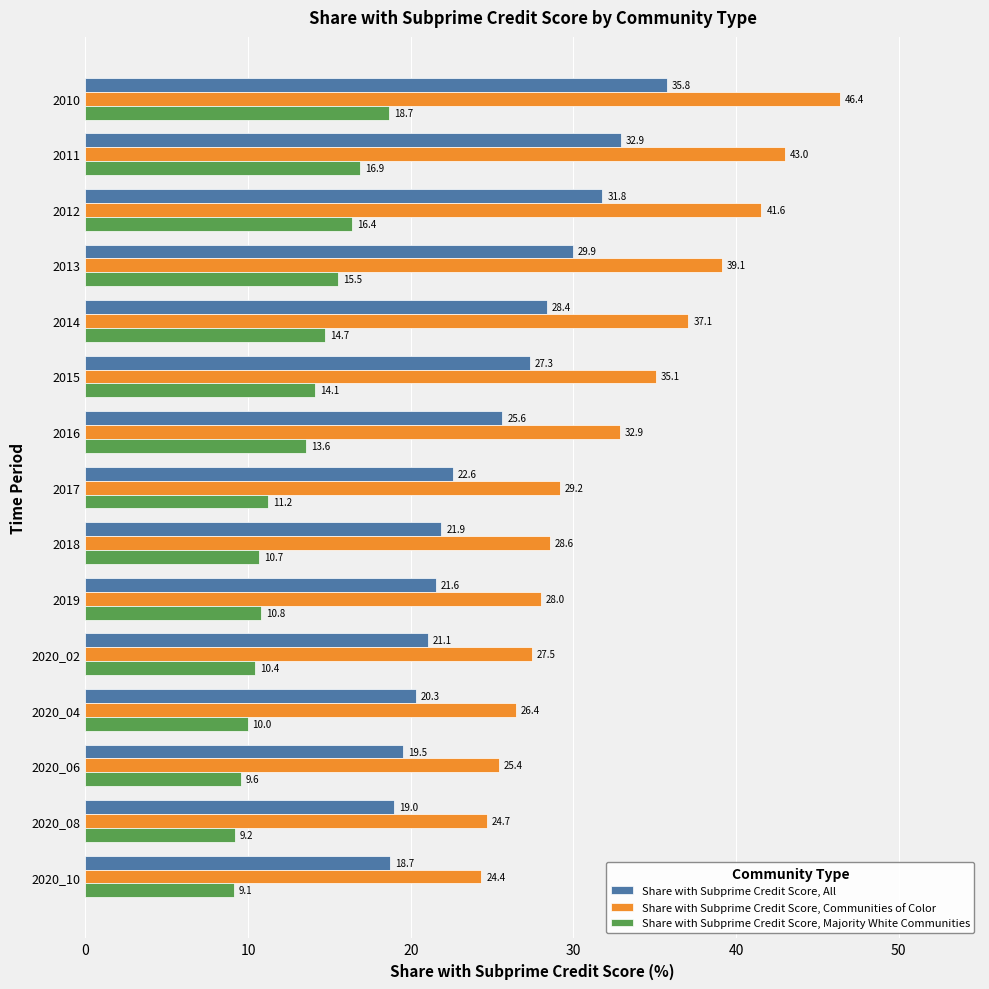

Where is Share with Subprime Credit Score, Majority White Communities nearest to the value 13?

2016